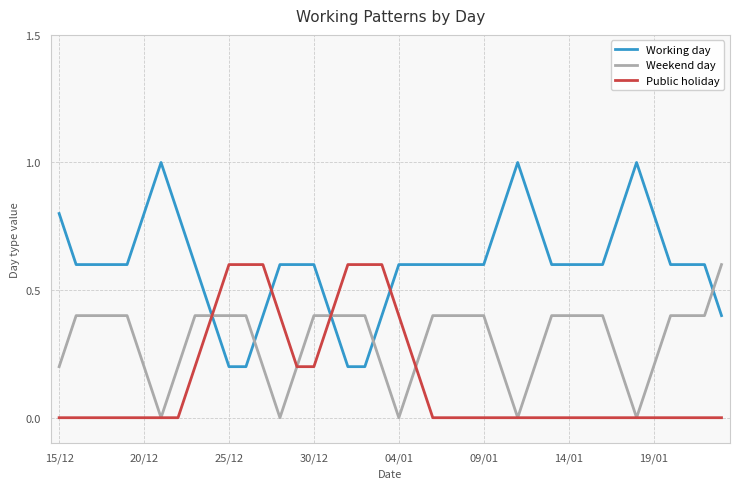

True or false: Working day and Weekend day intersect in this chart.

True